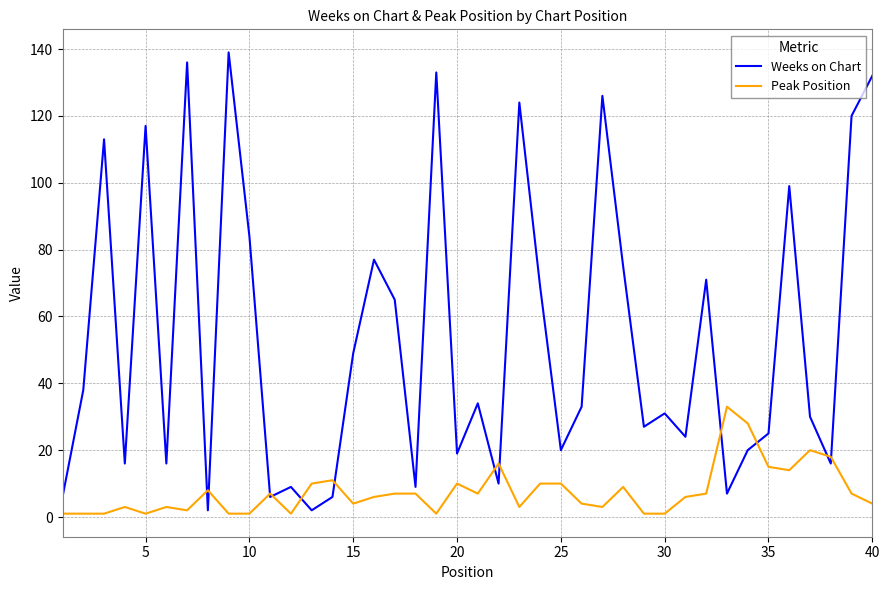

Which series has the largest total across all categories?

Weeks on Chart